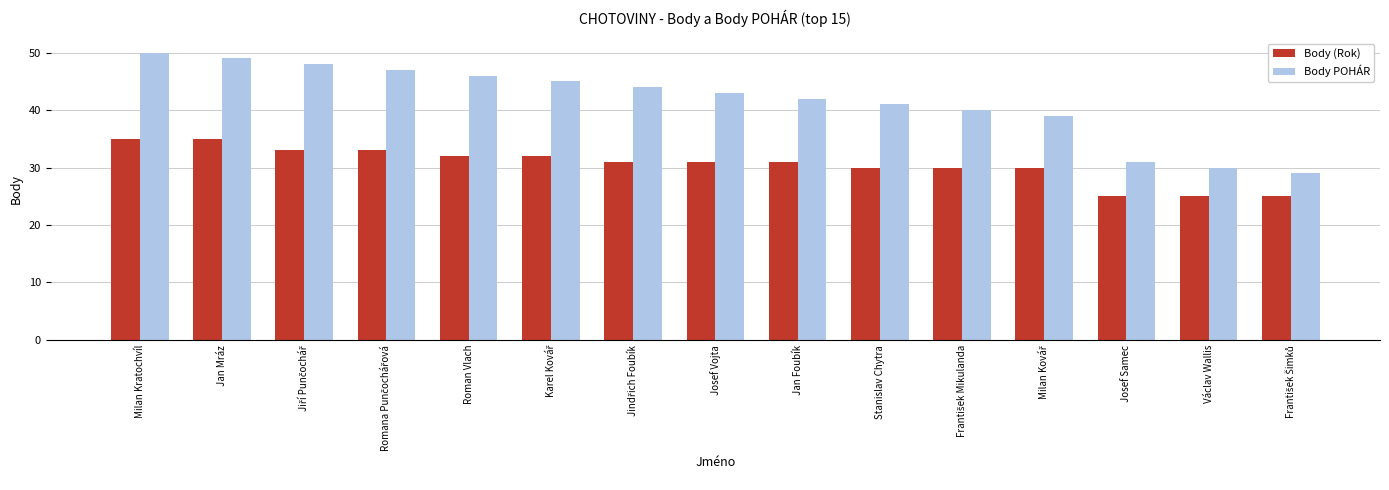

Rank the series by their average value, from lowest to highest.

Body (Rok), Body POHÁR